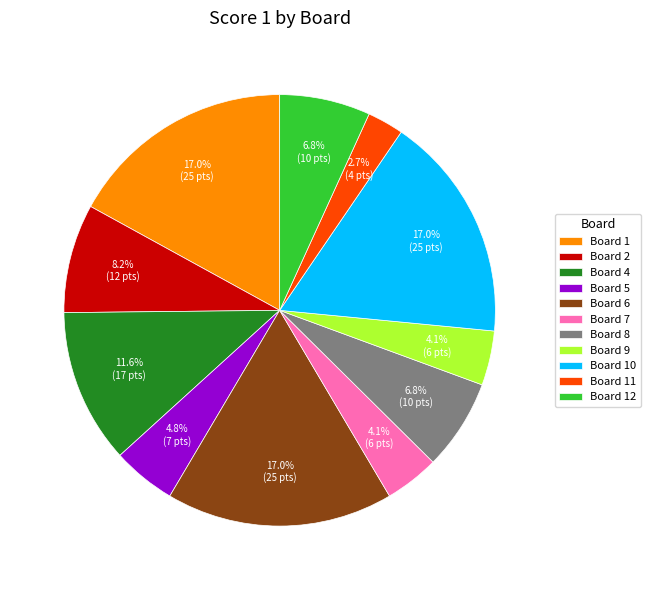

Between Board 9 and Board 11, which is larger?

Board 9